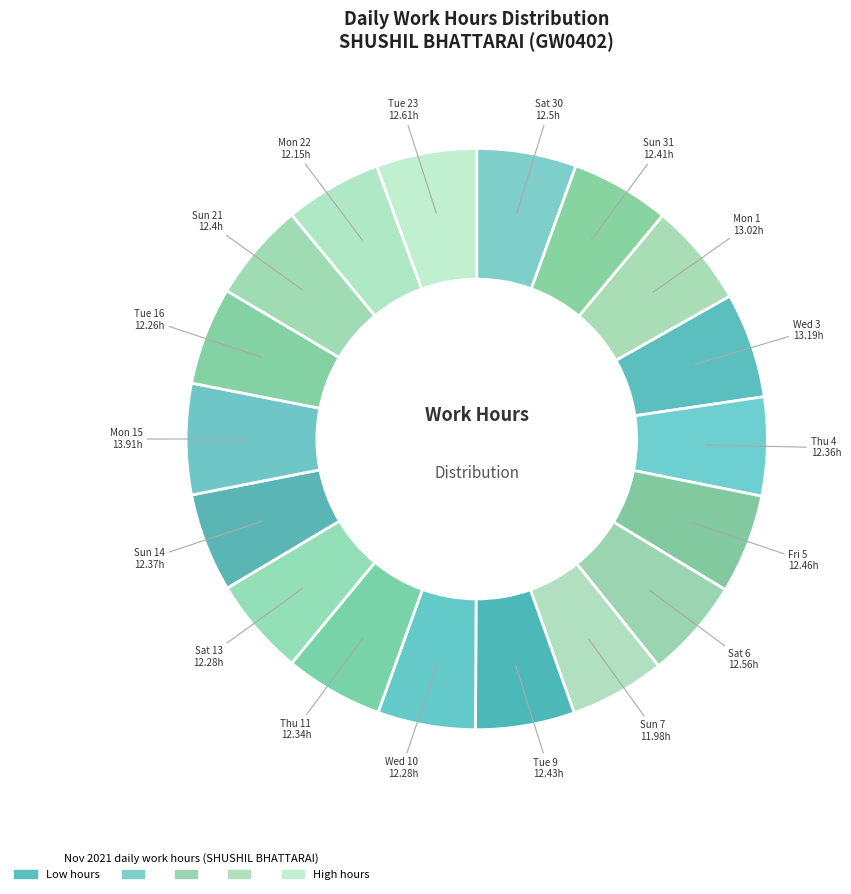

Rank the categories by value from highest to lowest.

Mon 15, Wed 3, Mon 1, Tue 23, Sat 6, Sat 30, Fri 5, Tue 9, Sun 31, Sun 21, Sun 14, Thu 4, Thu 11, Wed 10, Sat 13, Tue 16, Mon 22, Sun 7